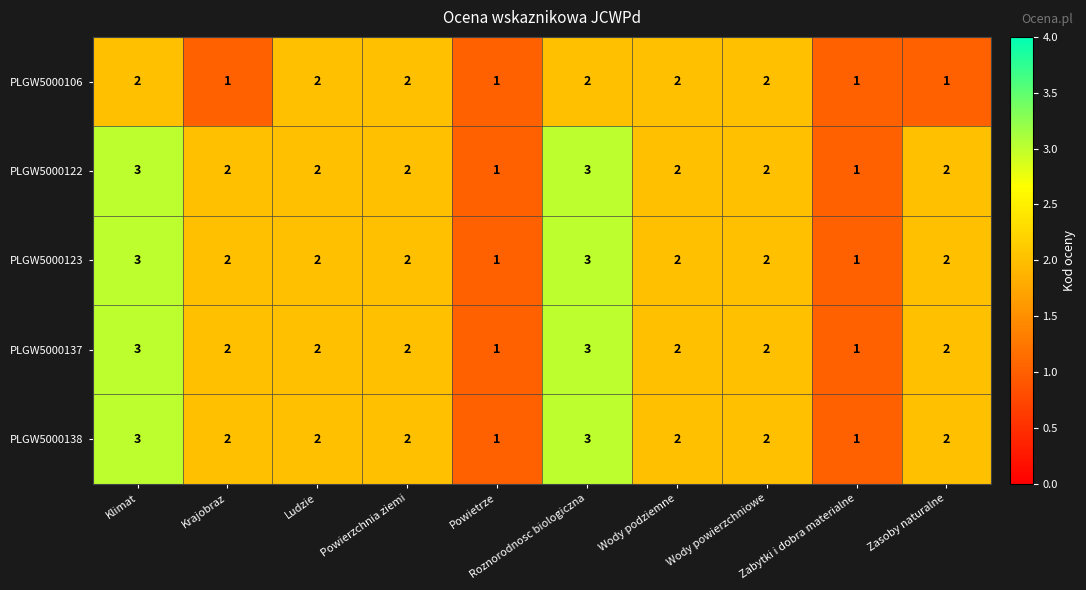

At which label does PLGW5000137 first exceed 2?

Klimat